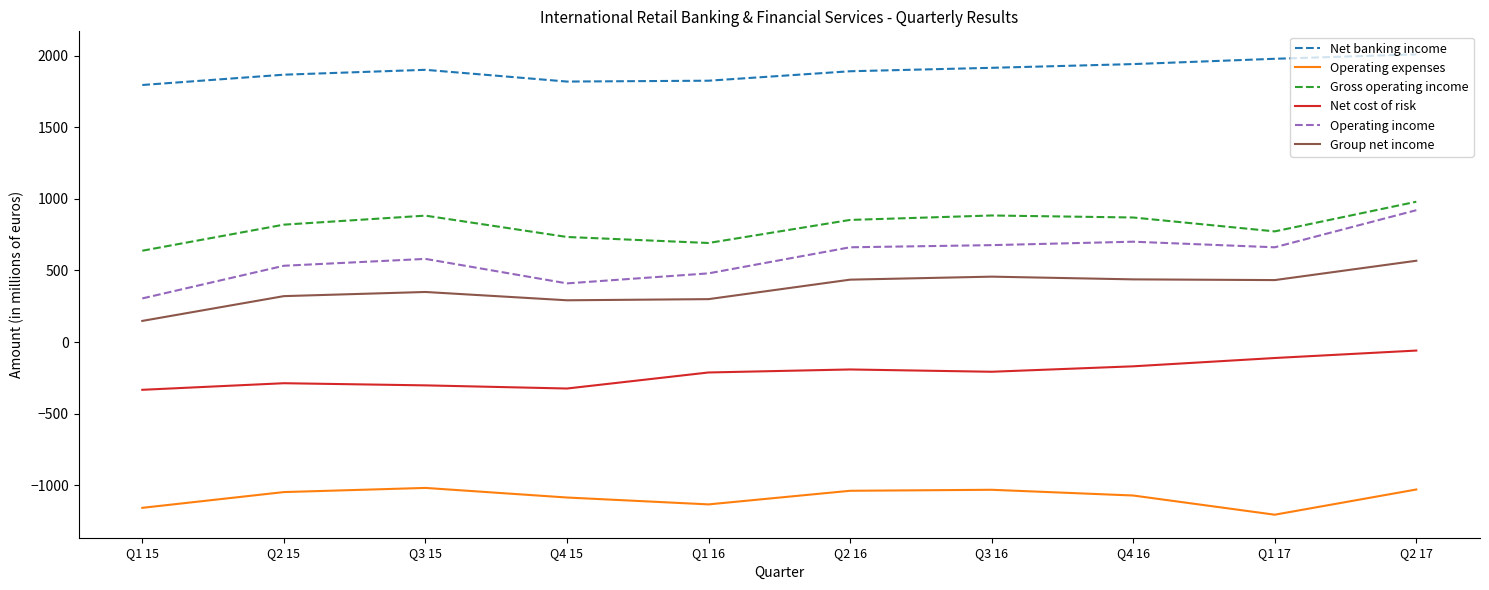

The value of Net cost of risk at Q1 15 is -560. True or false?

False